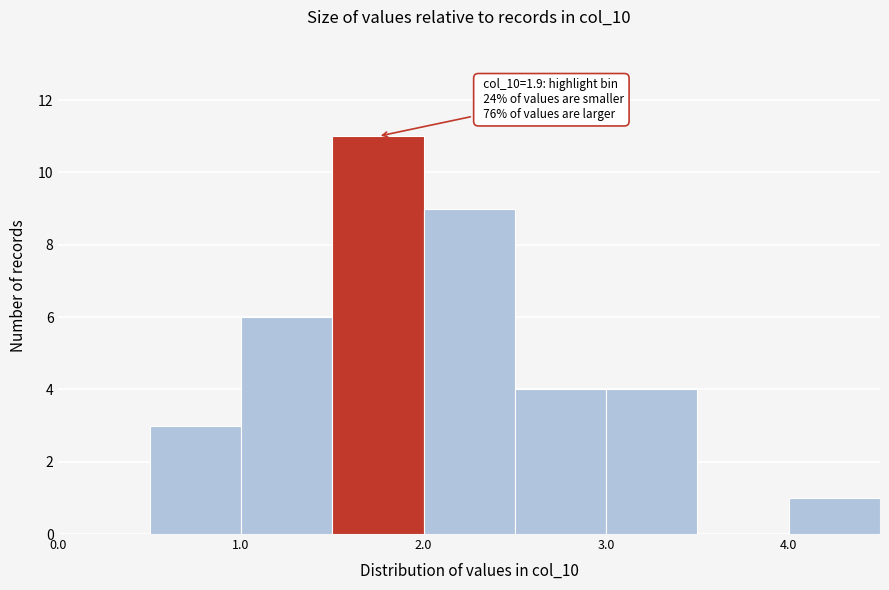

Over which range of the x-axis is the bar tallest?

1.5 to 2.0